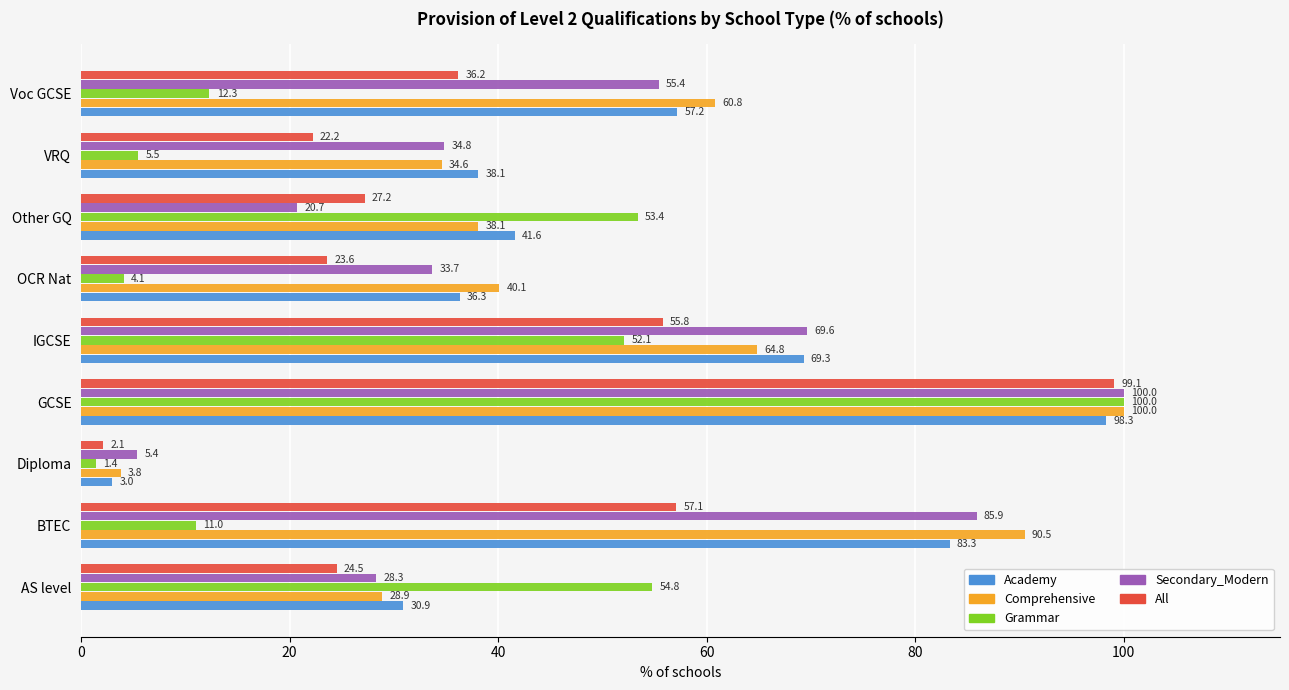

At which label is Secondary_Modern closest to 52?

Voc GCSE